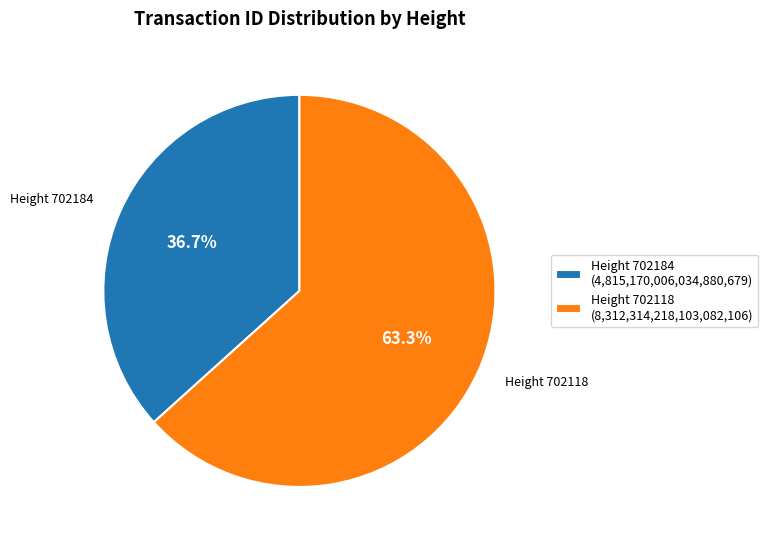

Which slice represents more than half of the pie?

Height 702118 (8,312,314,218,103,082,106)